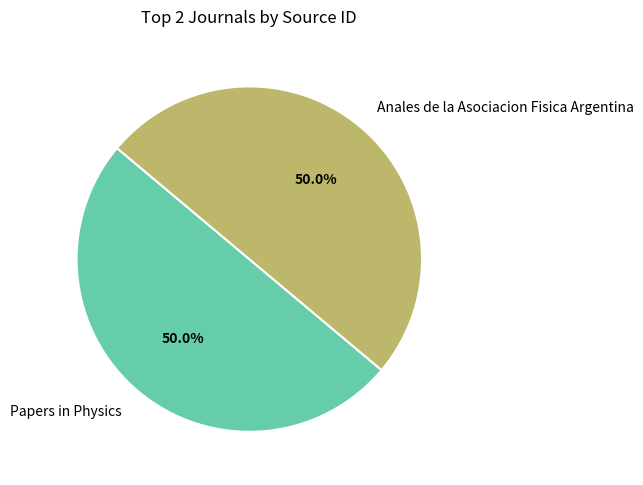

What percentage is the Anales de la Asociacion Fisica Argentina slice, to the nearest percent?

50%